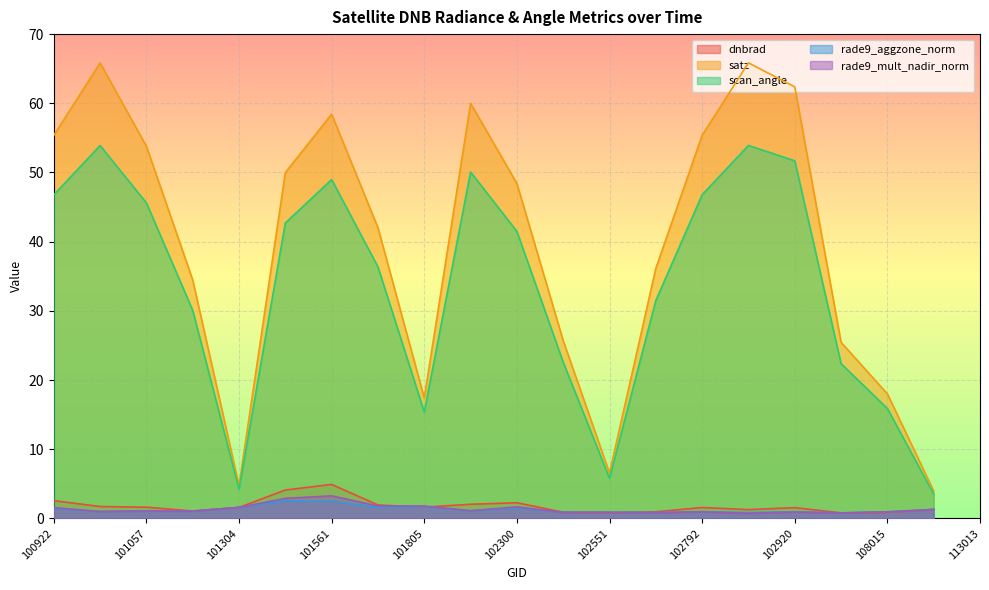

What is the spread (max minus min) of values at 102430?

24.8